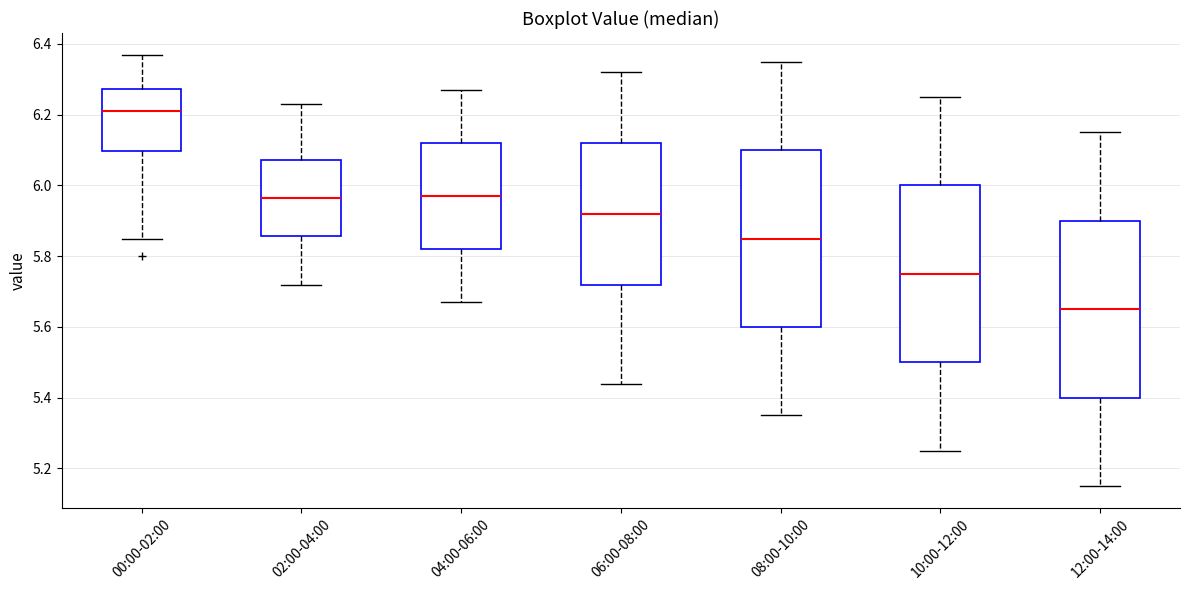

Reading left to right, read every box against the y-axis: the position of its median line, the range the box covers, and the ends of its whiskers. The values are not printed on the chart, so give them approximately, as read against the axis.

00:00-02:00: median 6.22, box 6.10 to 6.28, whiskers 5.86 to 6.38
02:00-04:00: median 5.96, box 5.86 to 6.08, whiskers 5.72 to 6.24
04:00-06:00: median 5.98, box 5.82 to 6.12, whiskers 5.68 to 6.28
06:00-08:00: median 5.92, box 5.72 to 6.12, whiskers 5.44 to 6.32
08:00-10:00: median 5.86, box 5.60 to 6.10, whiskers 5.36 to 6.36
10:00-12:00: median 5.76, box 5.50 to 6.00, whiskers 5.26 to 6.26
12:00-14:00: median 5.66, box 5.40 to 5.90, whiskers 5.16 to 6.16